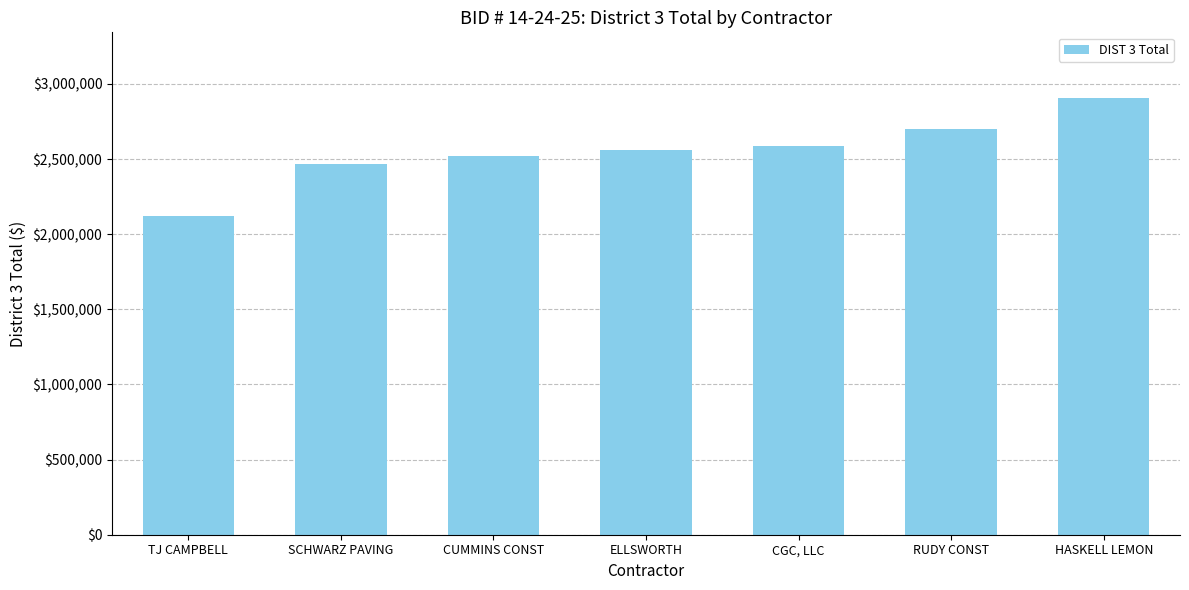

What is the minimum value shown in the chart?

2123929.8